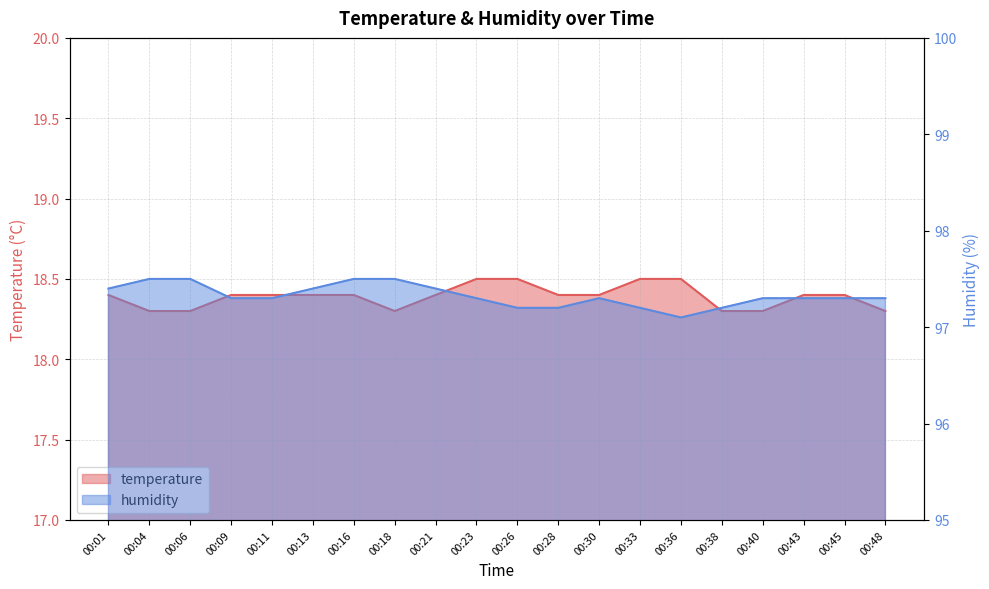

Rank the categories by humidity value from highest to lowest.

00:04, 00:06, 00:16, 00:18, 00:01, 00:13, 00:21, 00:09, 00:11, 00:23, 00:30, 00:40, 00:43, 00:45, 00:48, 00:26, 00:28, 00:33, 00:38, 00:36